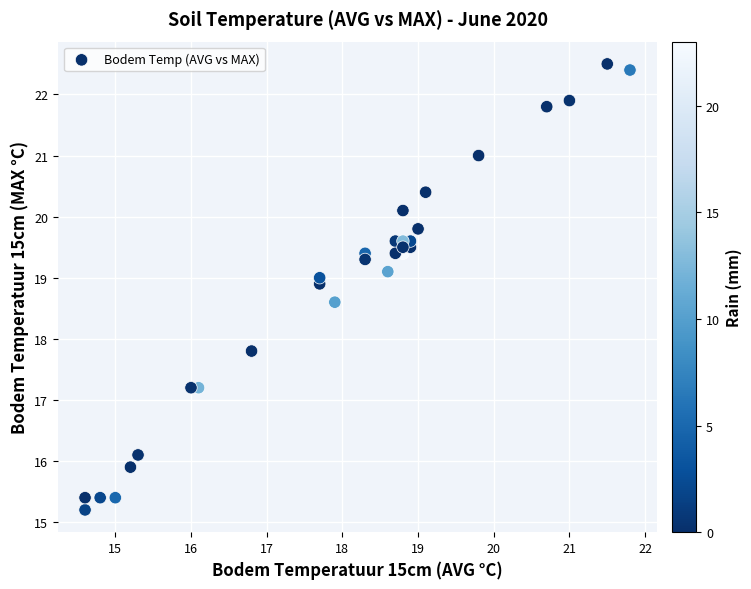

What Y value in the scatter plot is closest to 18?

17.8